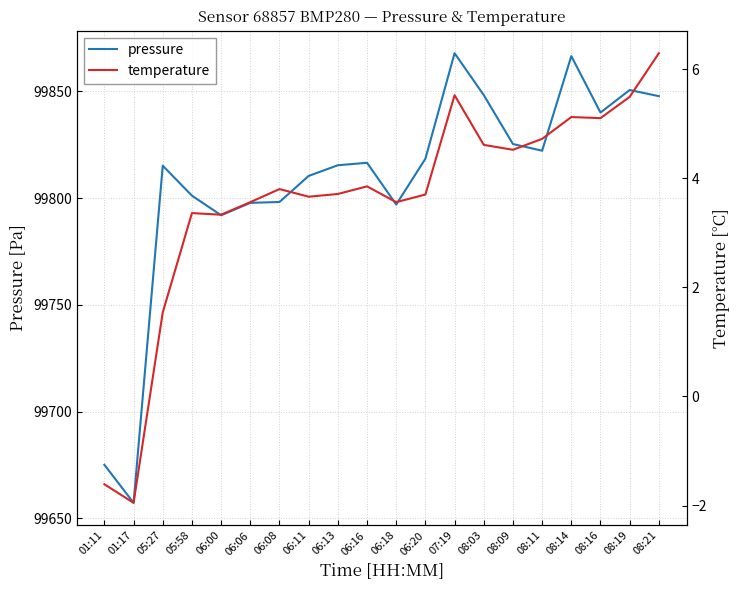

How many lines are shown in the chart?

2